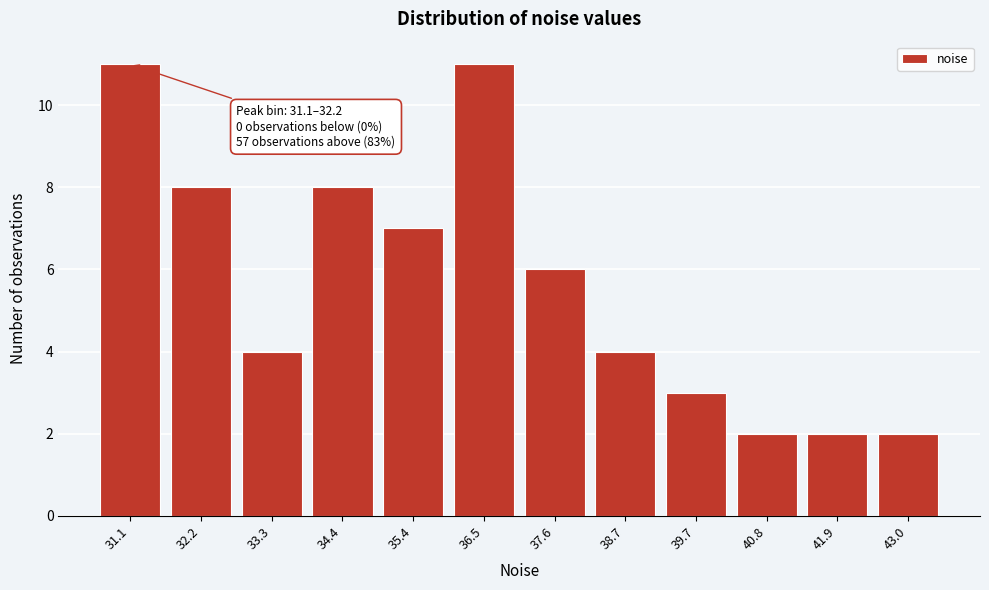

Reading left to right, list all the values displayed in this chart.

31.1=11	32.2=8	33.3=4	34.4=8	35.4=7	36.5=11	37.6=6	38.7=4	39.7=3	40.8=2	41.9=2	43.0=2